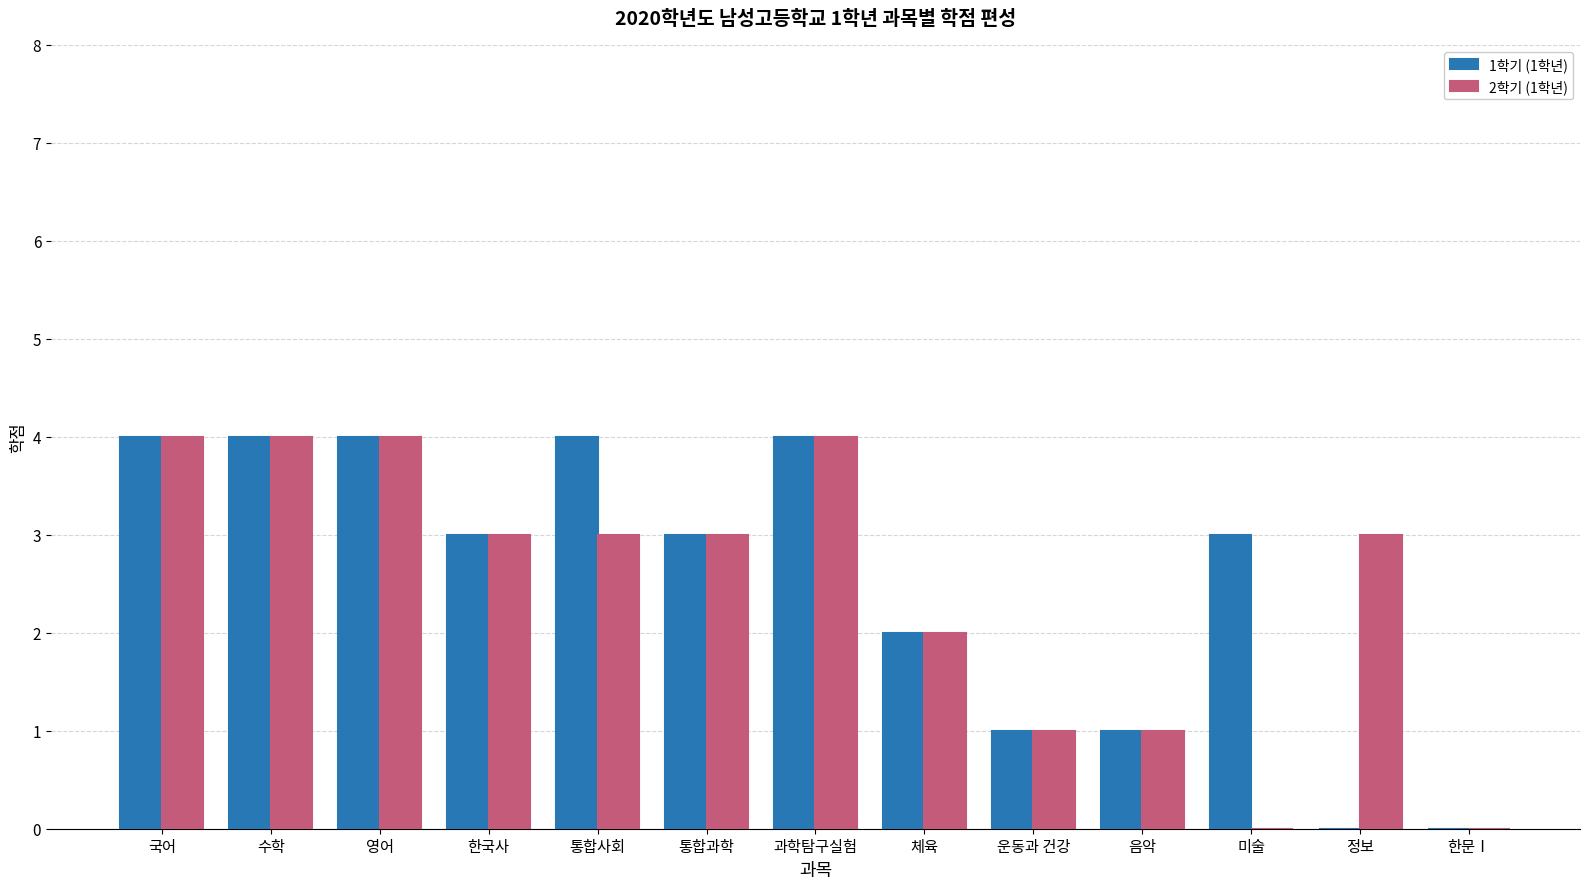

Reading right to left, extract all data points from this chart.

1학기 (1학년): 한문Ⅰ=0	정보=0	미술=3	음악=1	운동과 건강=1	체육=2	과학탐구실험=4	통합과학=3	통합사회=4	한국사=3	영어=4	수학=4	국어=4
2학기 (1학년): 한문Ⅰ=0	정보=3	미술=0	음악=1	운동과 건강=1	체육=2	과학탐구실험=4	통합과학=3	통합사회=3	한국사=3	영어=4	수학=4	국어=4